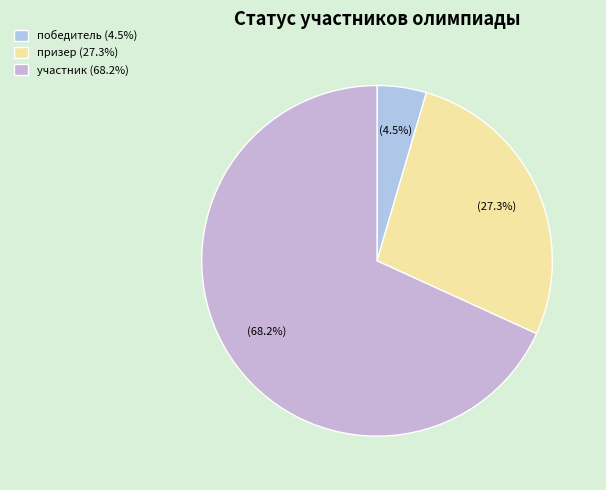

Count the number of slices in the pie.

3